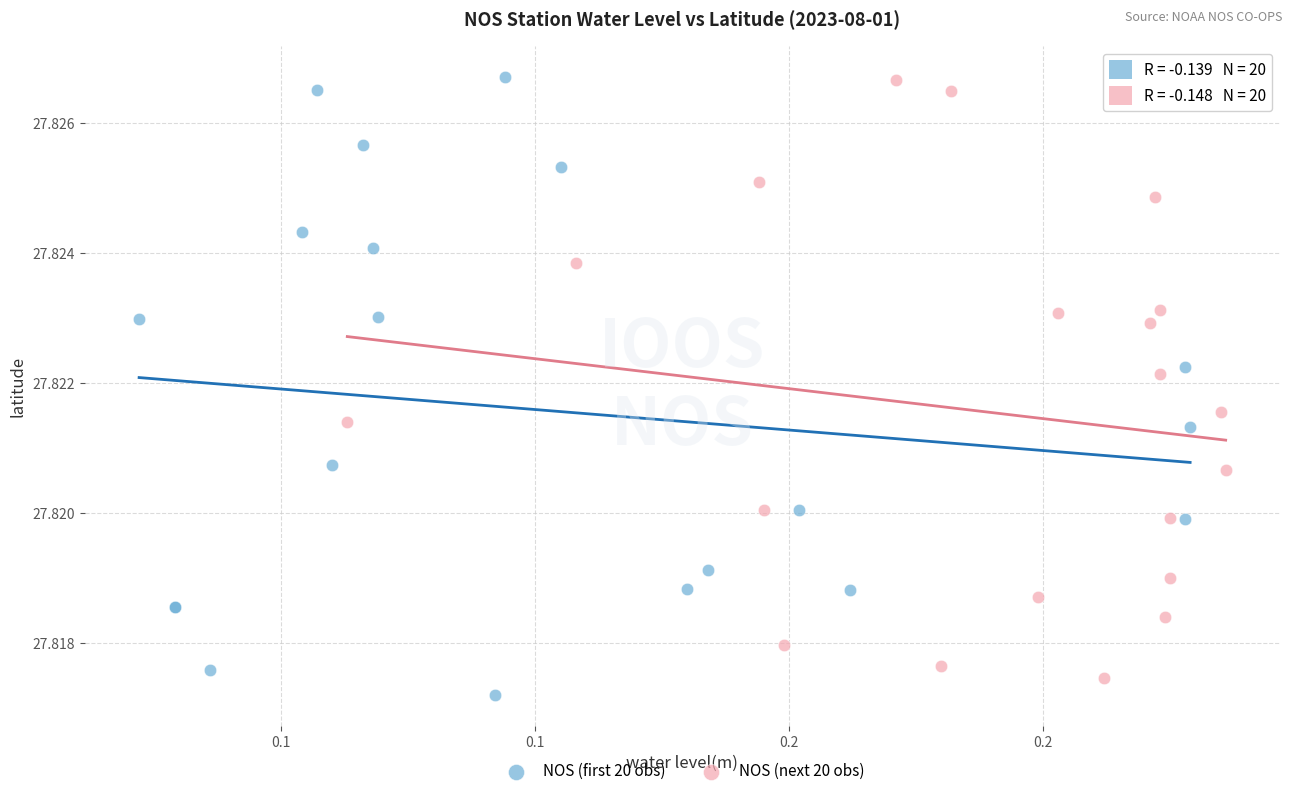

What are all the series names shown in the legend?

NOS (first 20 obs), NOS (next 20 obs)